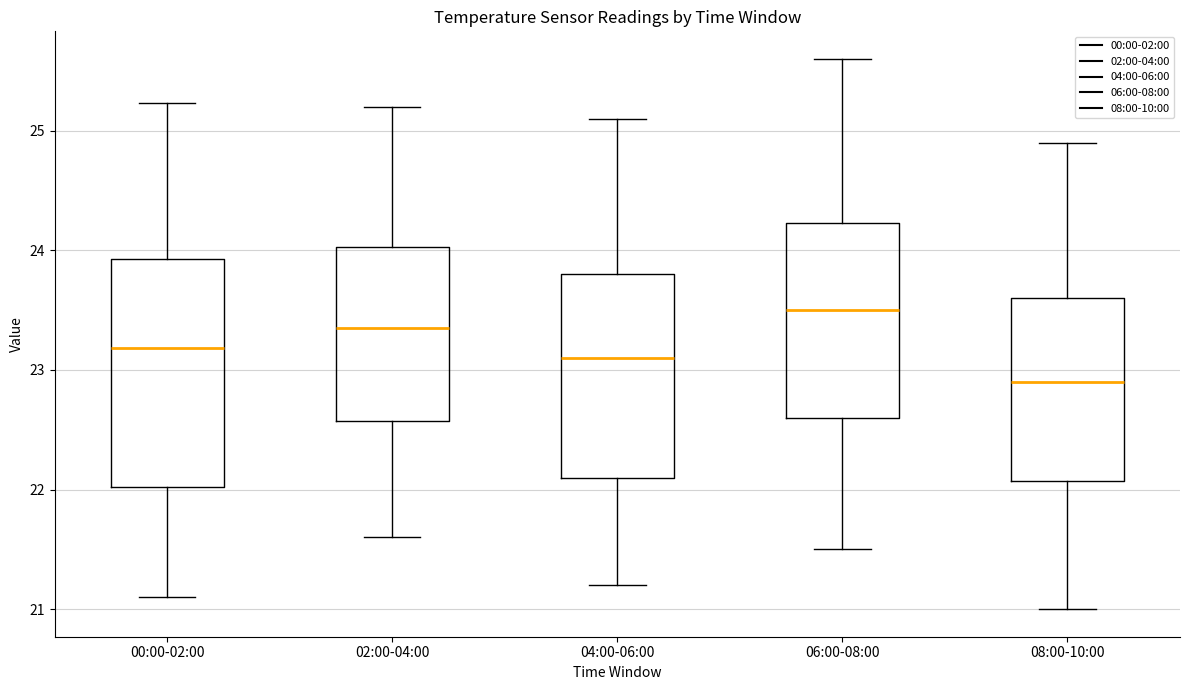

Reading left to right, transcribe this box plot: for each box, give where its median line is, the range the box spans, and where its two whiskers end, as read against the y-axis. The values are not printed on the chart, so give them approximately, as read against the axis.

00:00-02:00: median 23.2, box 22.0 to 23.9, whiskers 21.1 to 25.2
02:00-04:00: median 23.4, box 22.6 to 24.0, whiskers 21.6 to 25.2
04:00-06:00: median 23.1, box 22.1 to 23.8, whiskers 21.2 to 25.1
06:00-08:00: median 23.5, box 22.6 to 24.2, whiskers 21.5 to 25.6
08:00-10:00: median 22.9, box 22.1 to 23.6, whiskers 21.0 to 24.9